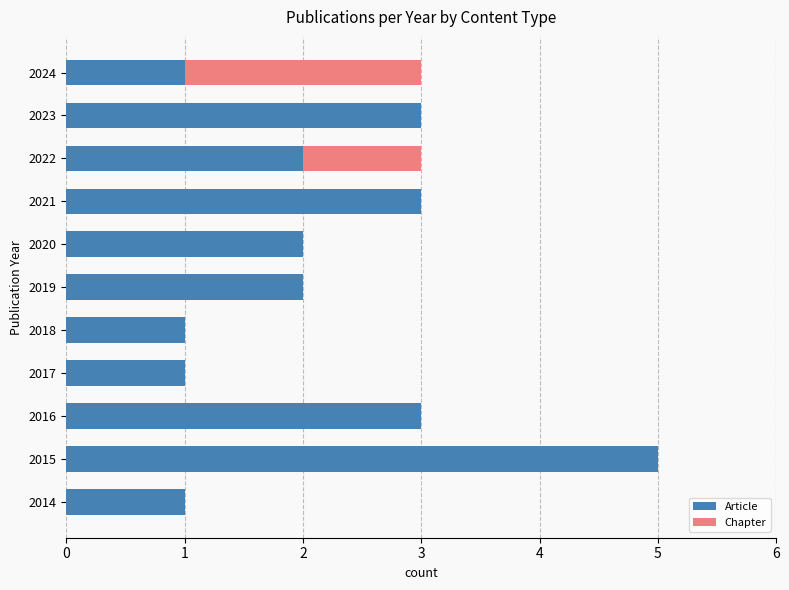

The Article series shows 1 at 2015. True or false?

False